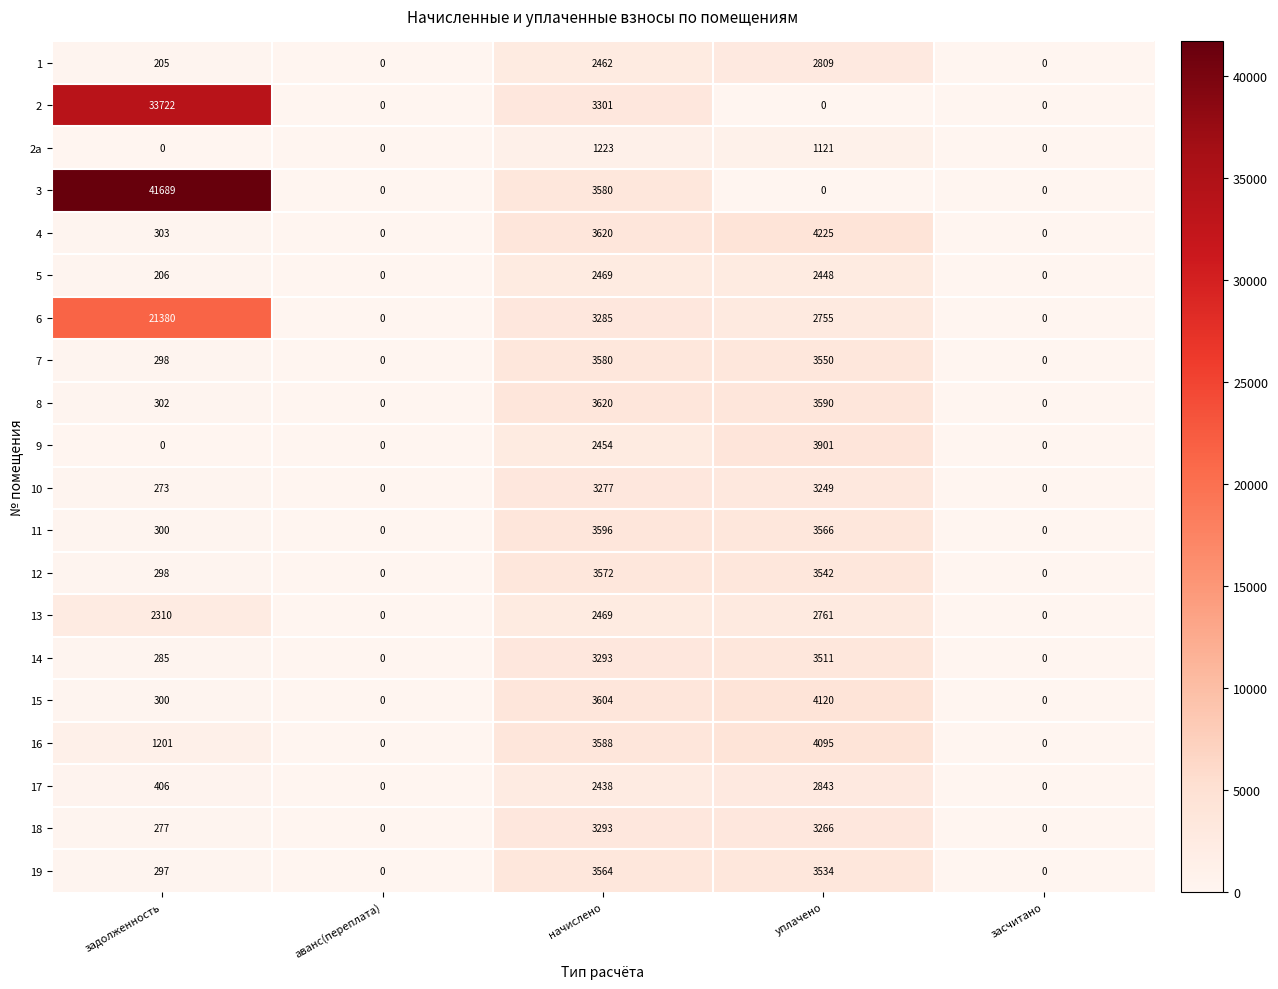

At which category does the chart reach its peak across all series?

задолженность